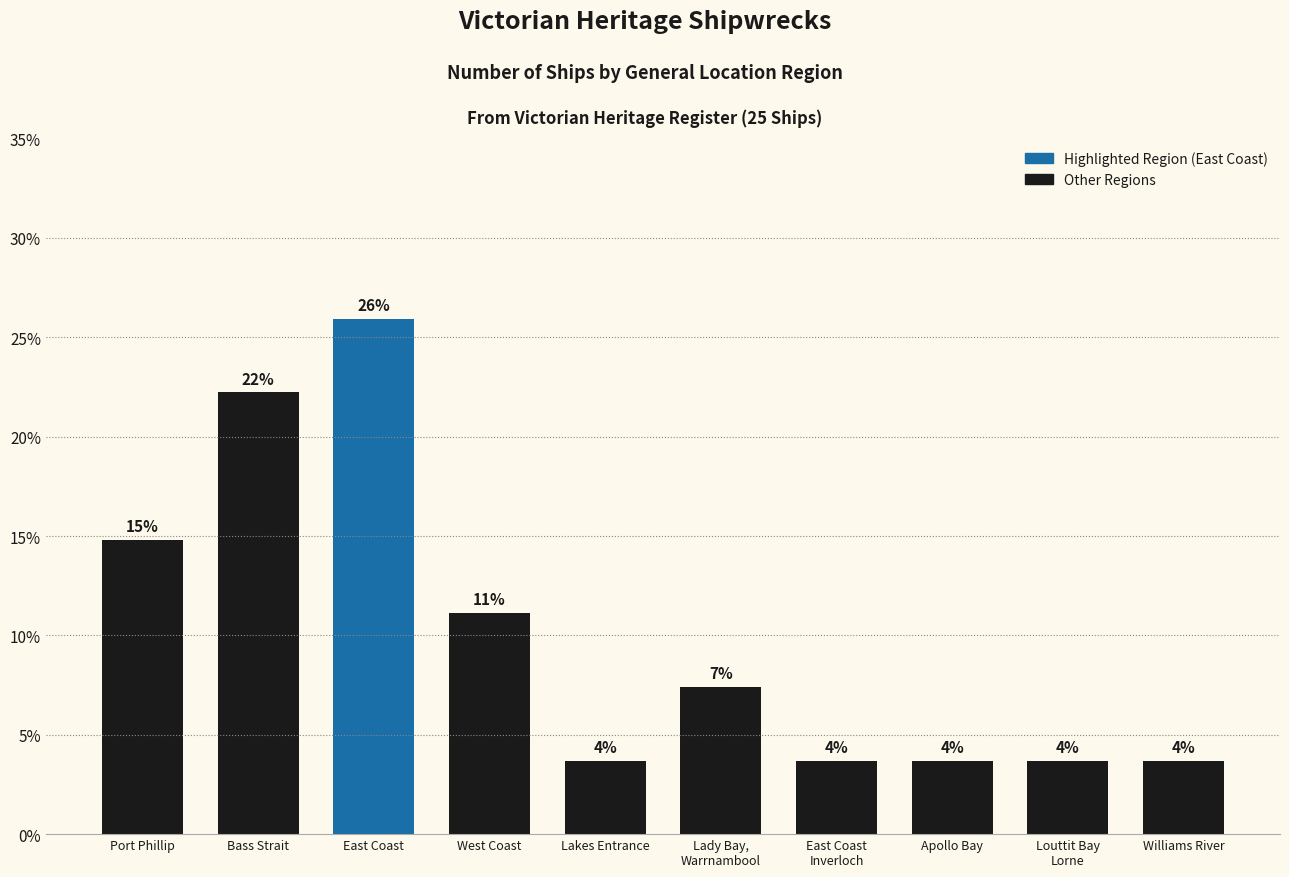

What is the difference between the values at Bass Strait and Louttit Bay
Lorne?

18.5